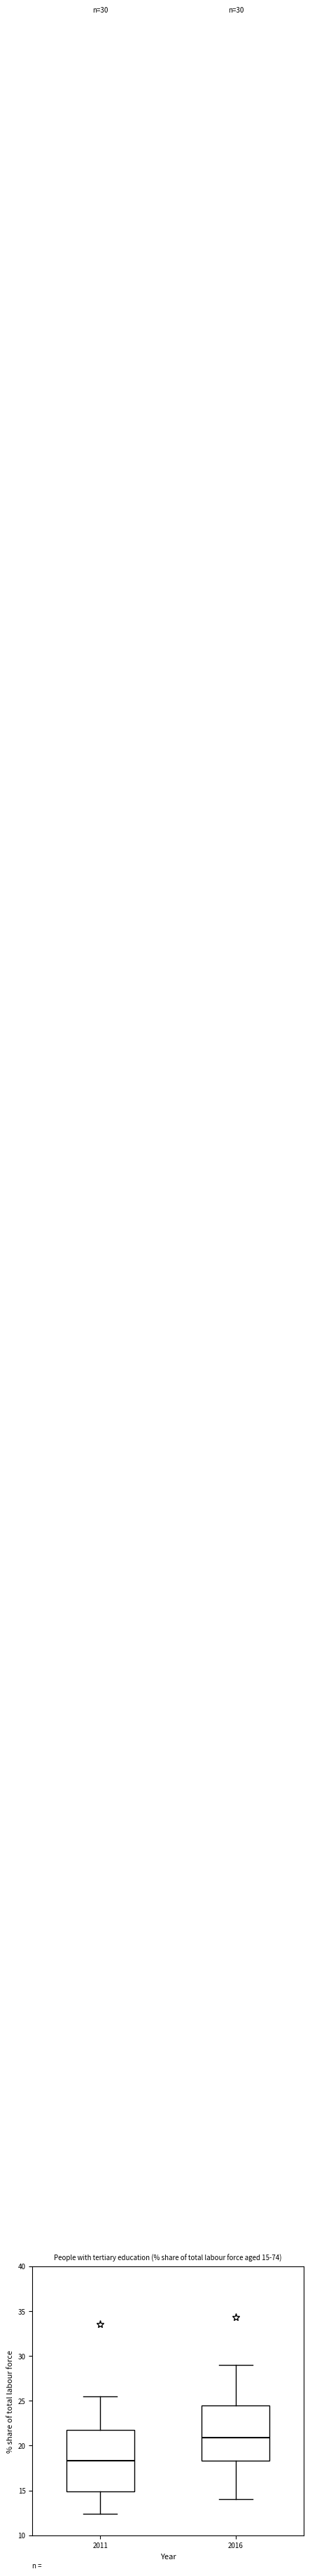

Comparing the boxes themselves (not the whiskers), which one is the tallest?

2011